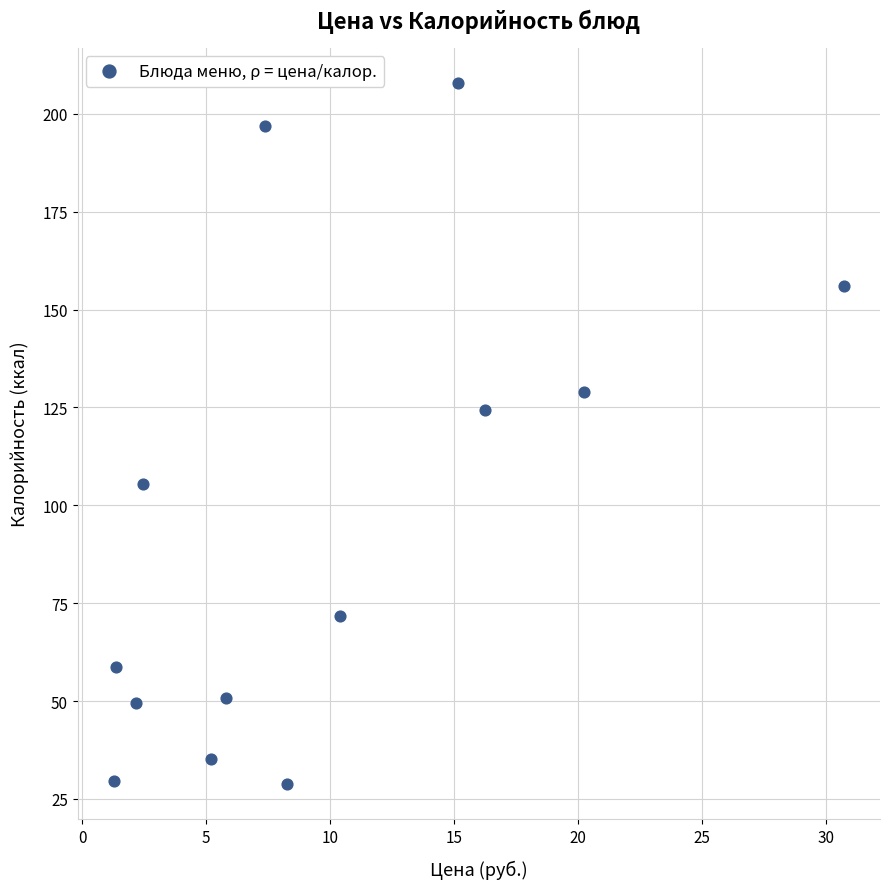

What Y value in the scatter plot is closest to 118?

124.3